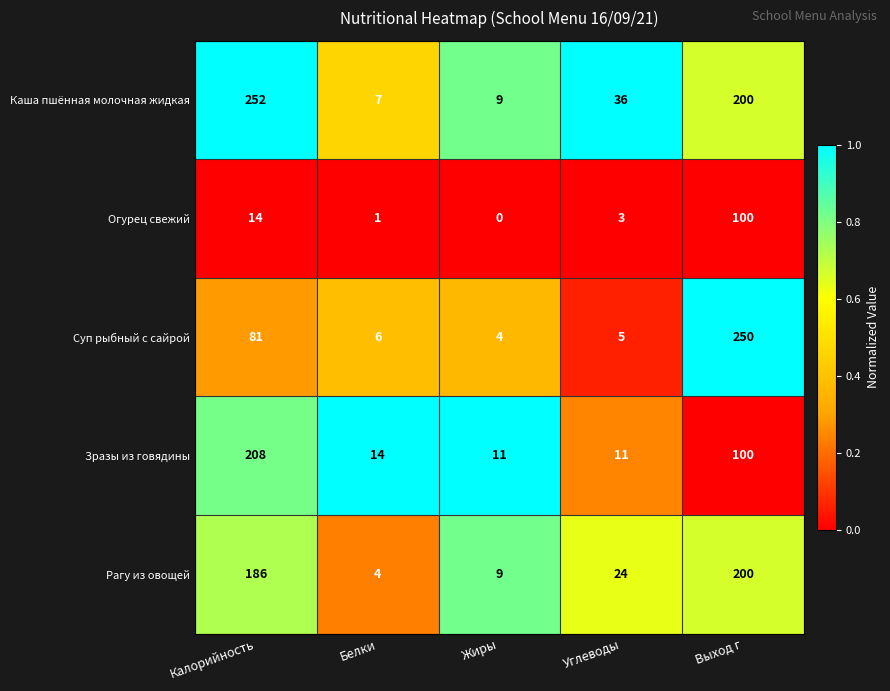

True or false: Зразы из говядины has a value of 5 at Углеводы.

False